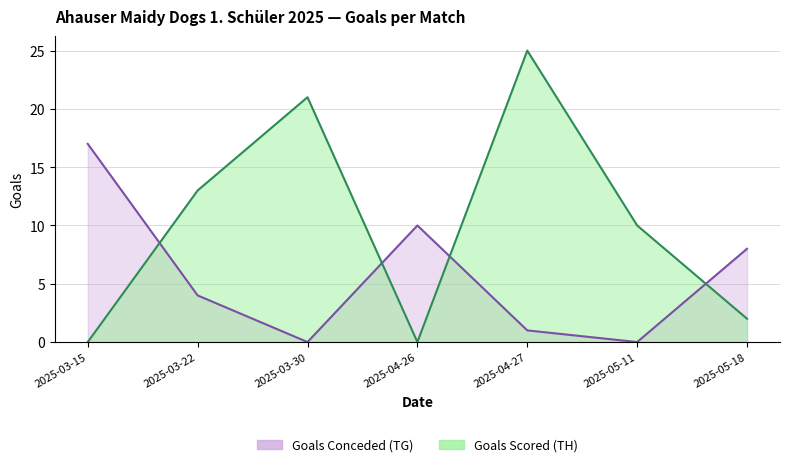

How many distinct data groups are displayed?

2